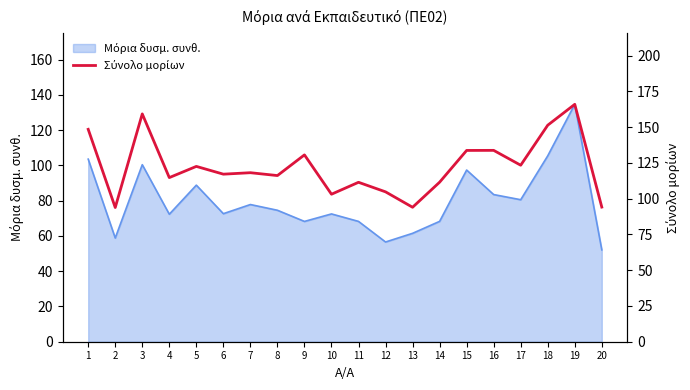

What is the difference between the second highest and second lowest values?

65.3